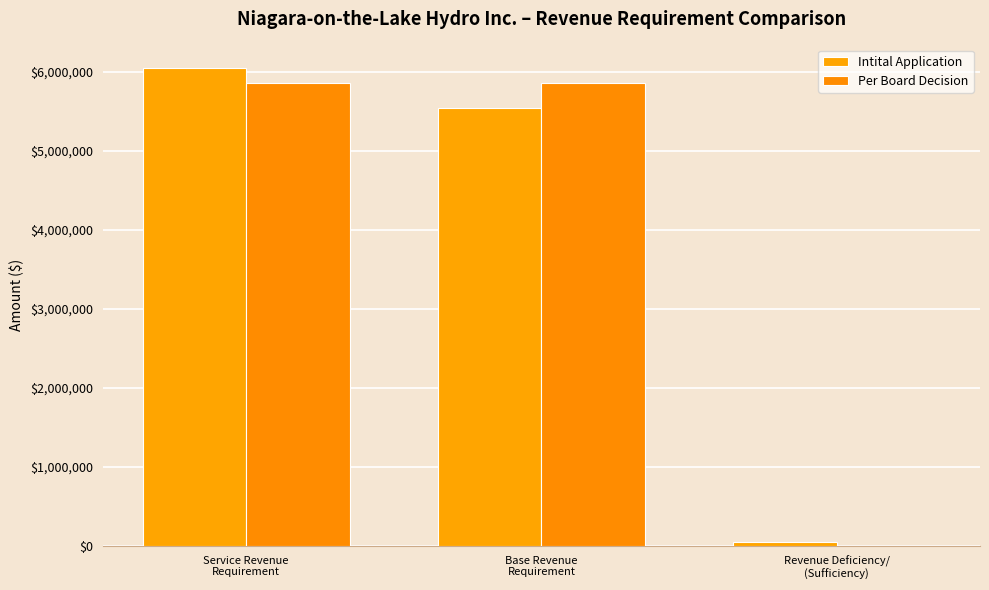

The Intital Application series shows 8143033.9 at Base Revenue
Requirement. True or false?

False